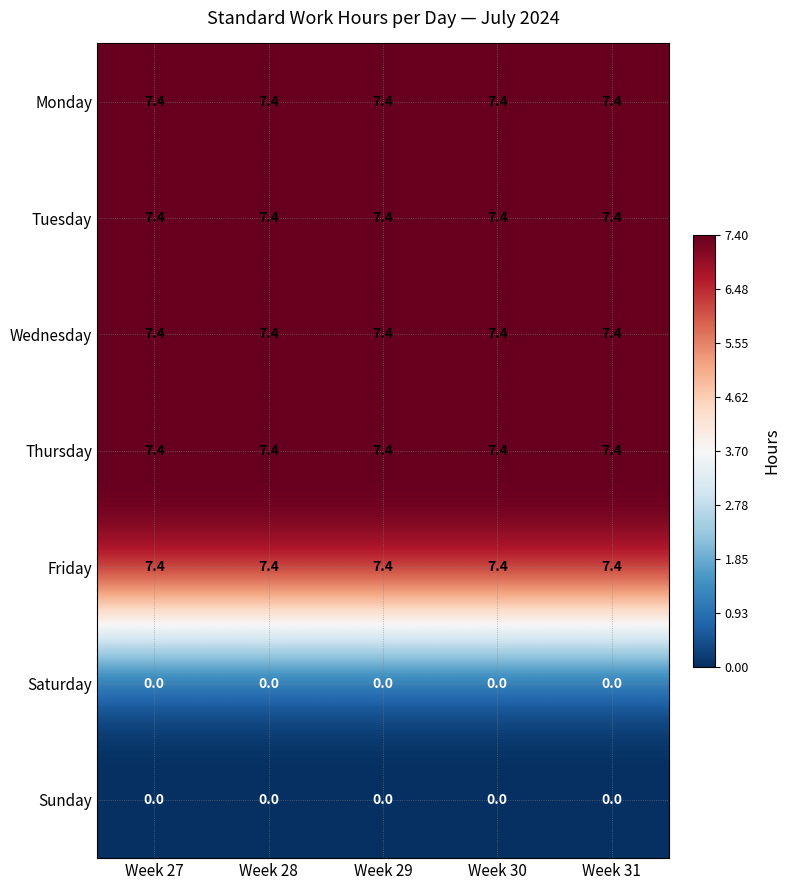

Is the value of Saturday at Week 29 greater than the value of Thursday at Week 29?

No